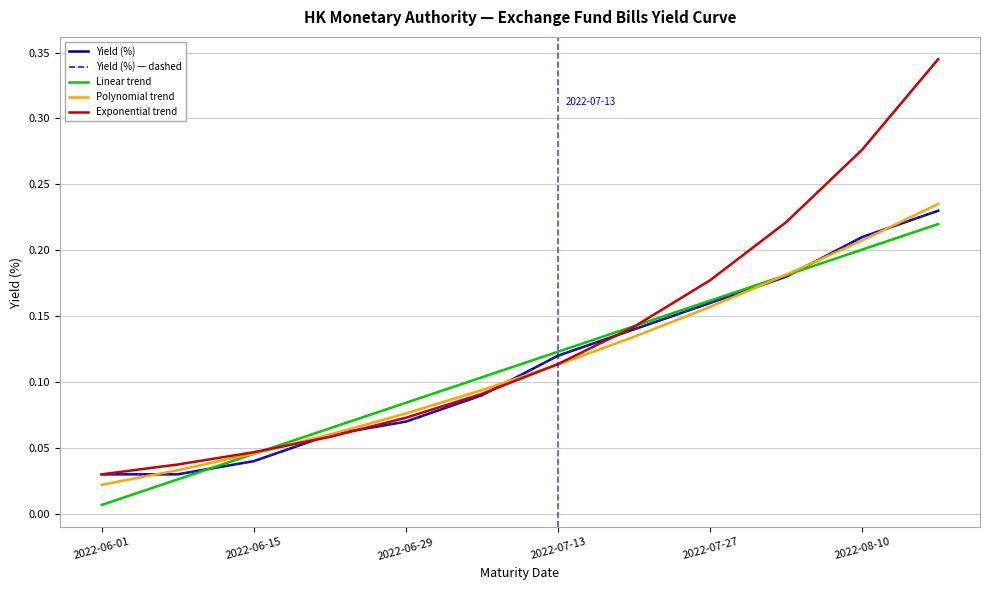

How many Polynomial trend values are between 0 and 1?

12